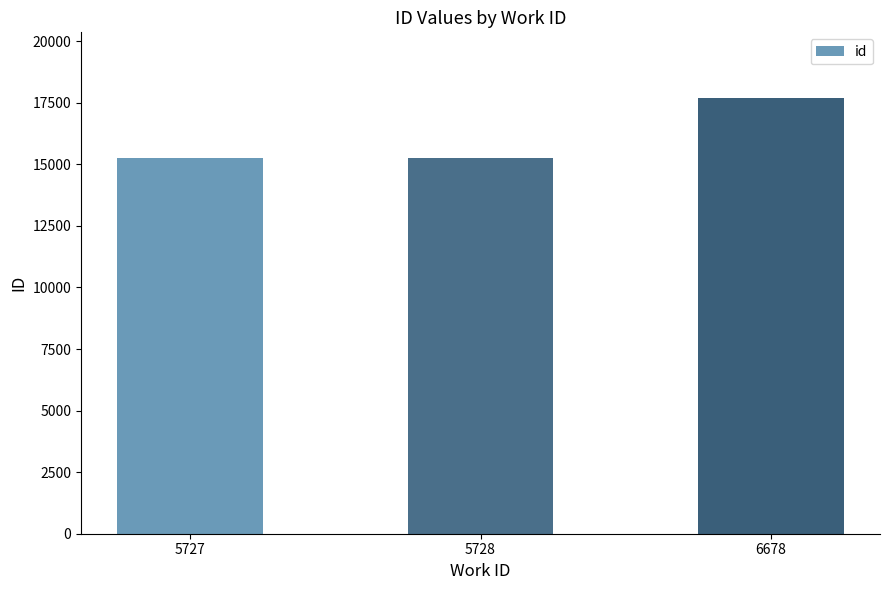

What is the value of the 1st bar from the left?

15265.0